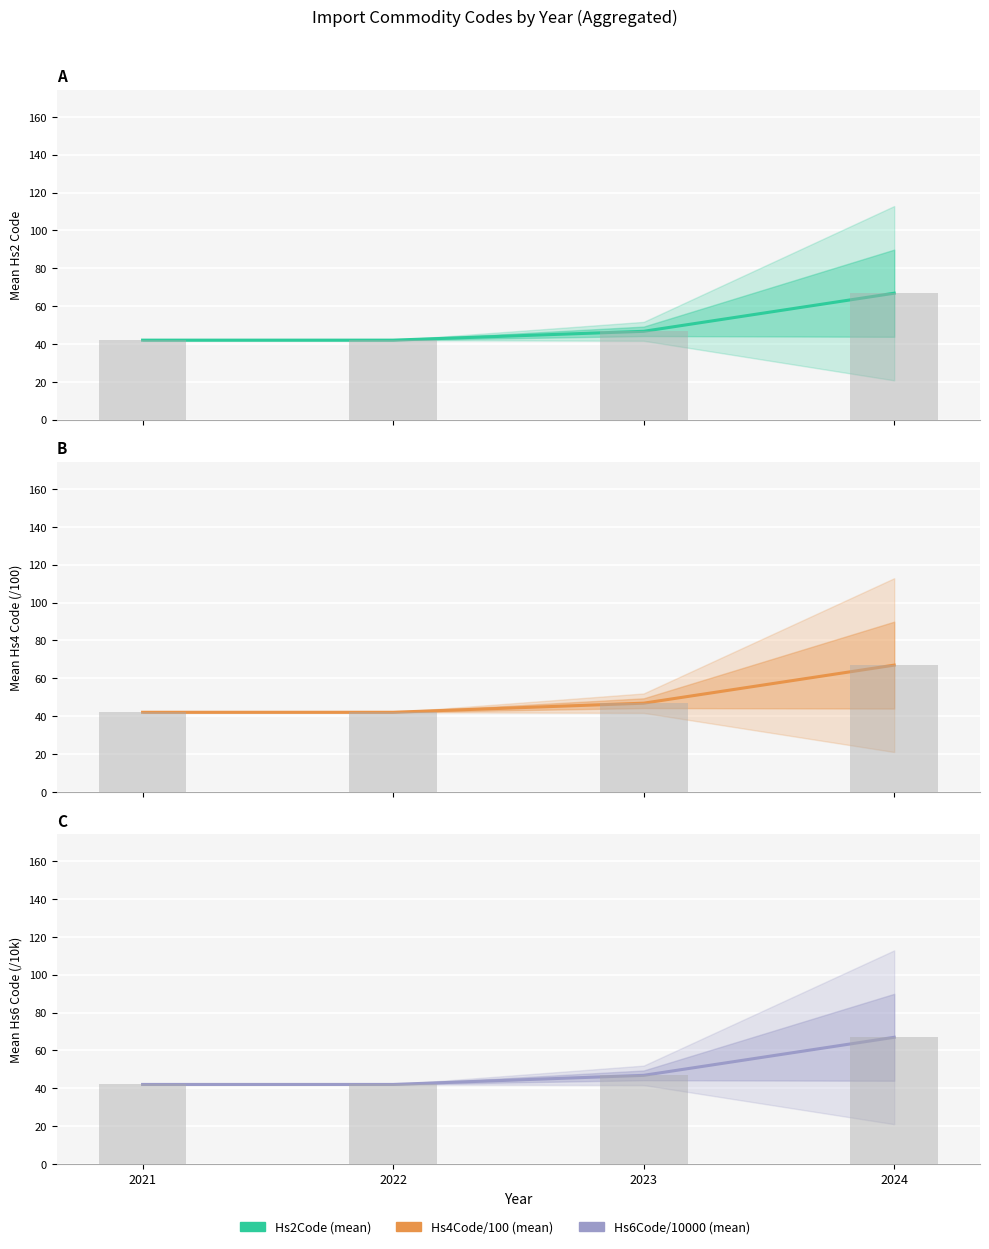

What is the approximate value of Hs2Code (mean) at 2022?

42.0